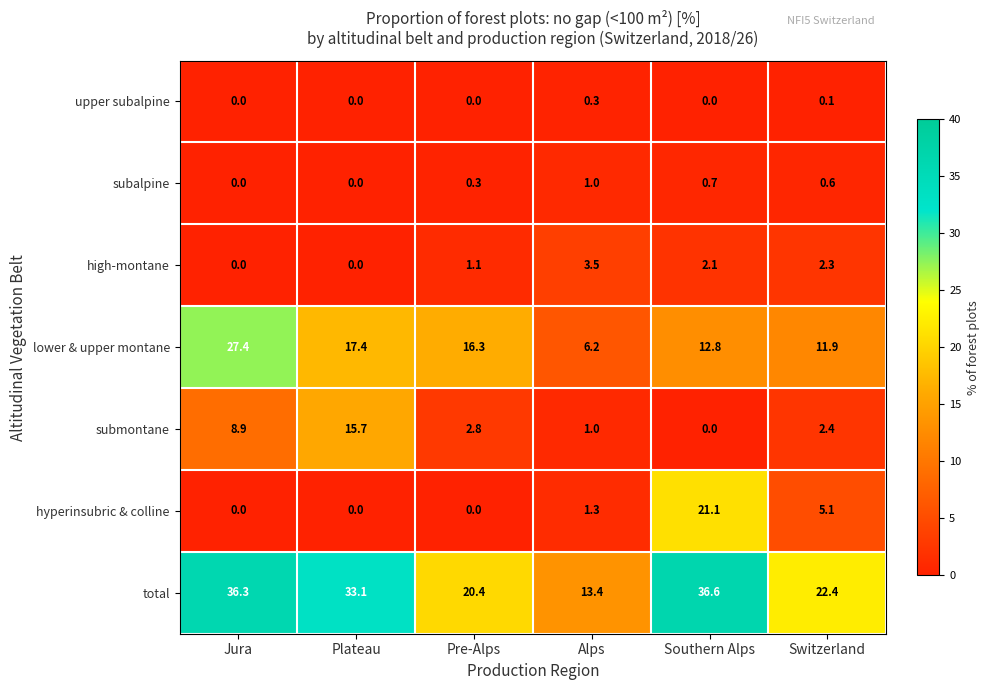

Is it true that submontane equals 3.8 at Switzerland?

False